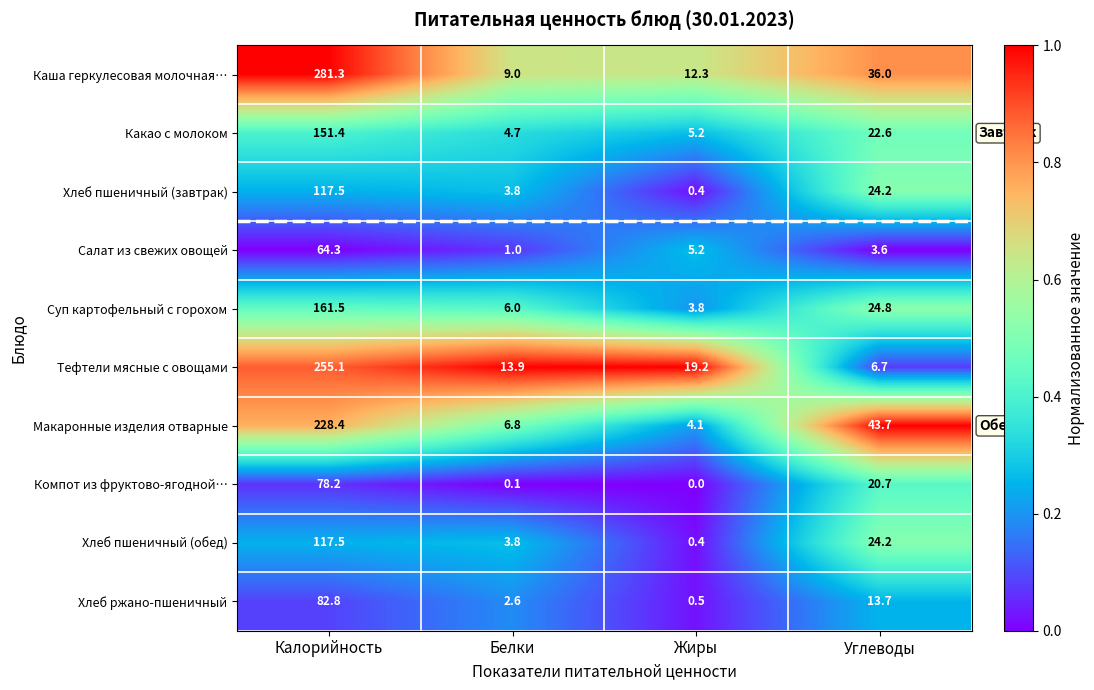

Is it true that Хлеб пшеничный (завтрак) equals 2.6 at Белки?

False